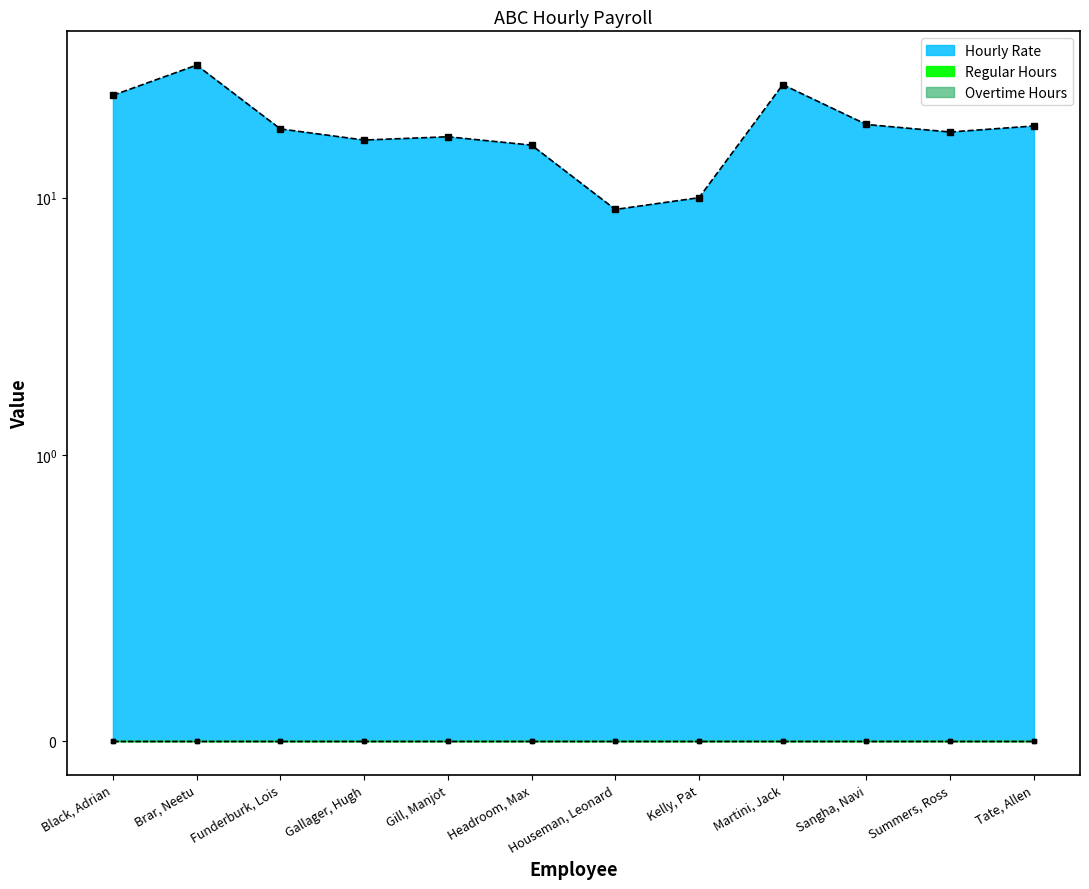

Reading left to right, extract all data points from this chart.

Hourly Rate: 25.0	32.8	18.5	16.8	17.2	16.0	9.0	10.0	27.5	19.2	18.0	19.0
Regular Hours: 0.0	0.0	0.0	0.0	0.0	0.0	0.0	0.0	0.0	0.0	0.0	0.0
Overtime Hours: 0.0	0.0	0.0	0.0	0.0	0.0	0.0	0.0	0.0	0.0	0.0	0.0